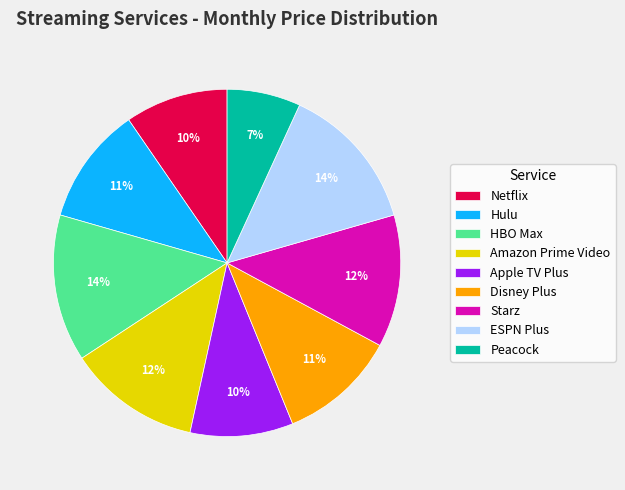

Which has a higher value, Peacock or Starz?

Starz